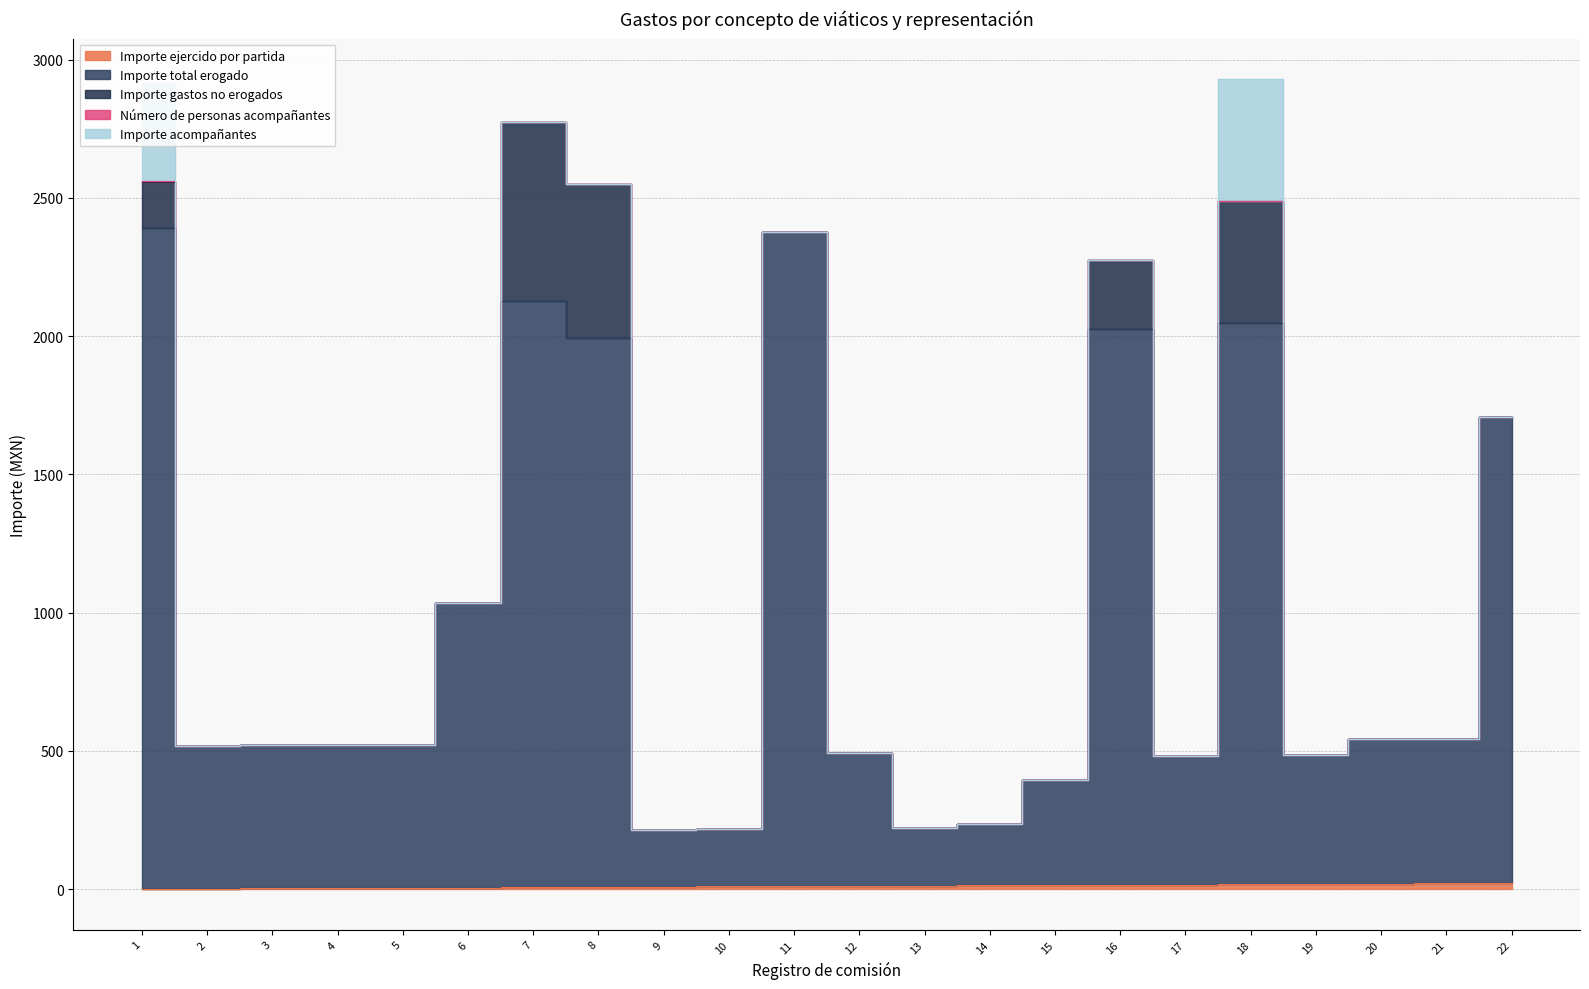

True or false: Importe gastos no erogados and Importe total erogado cross at least once.

False